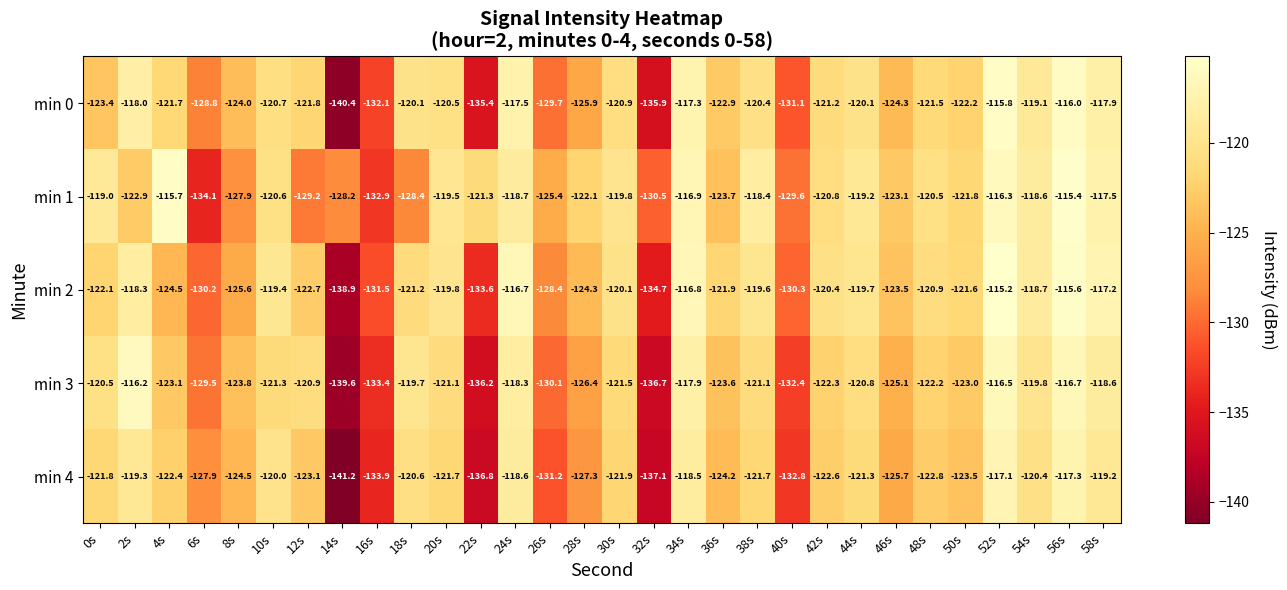

At which category is the sum across all series the highest?

52s